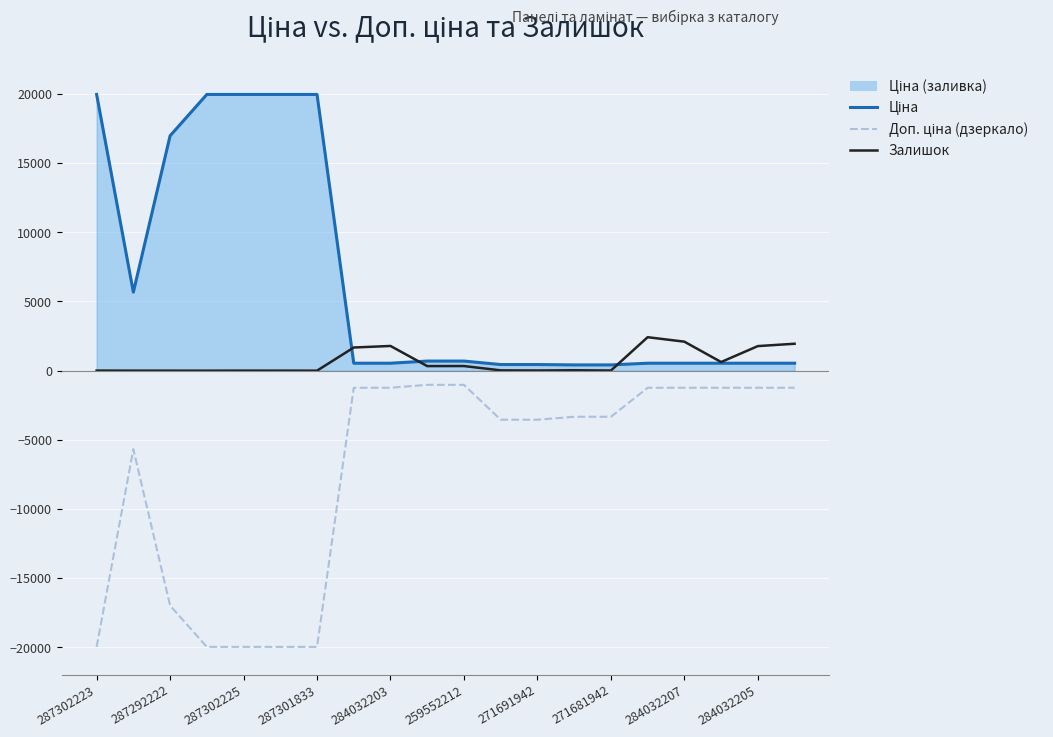

What is the maximum value shown in the chart?

19964.2